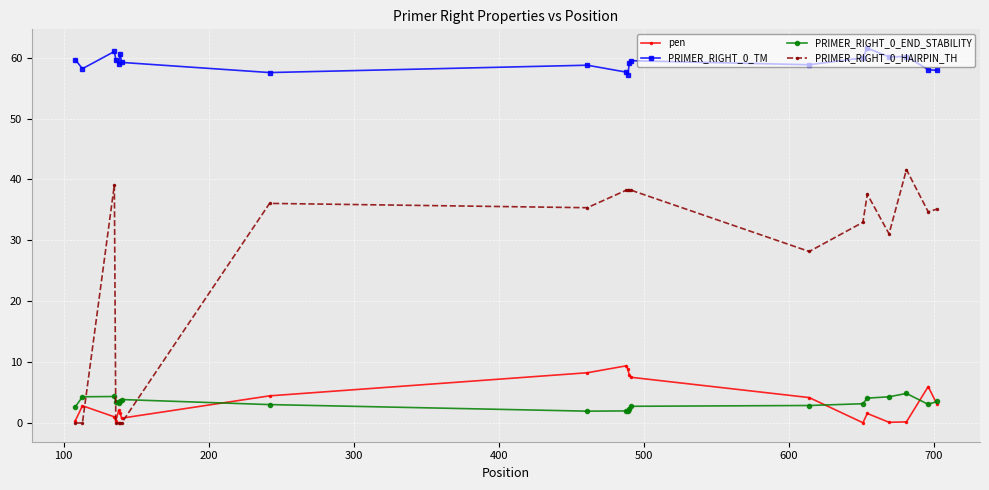

True or false: PRIMER_RIGHT_0_HAIRPIN_TH and PRIMER_RIGHT_0_TM intersect in this chart.

False